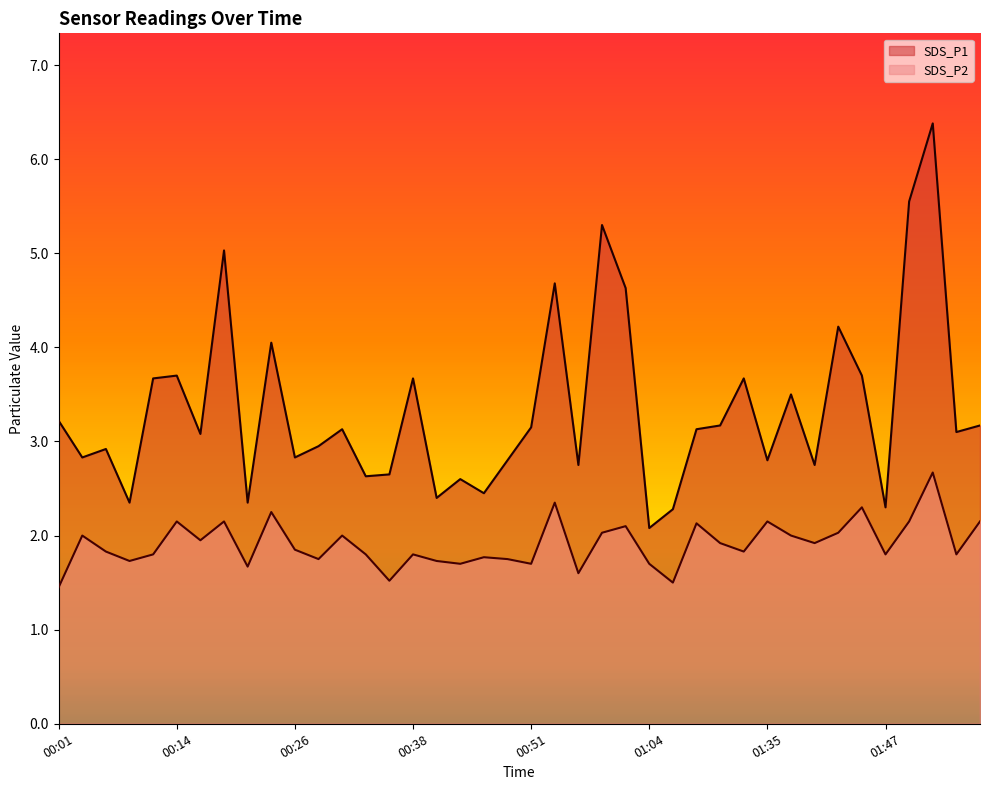

Which category has the lowest value in the SDS_P2 series?

00:01